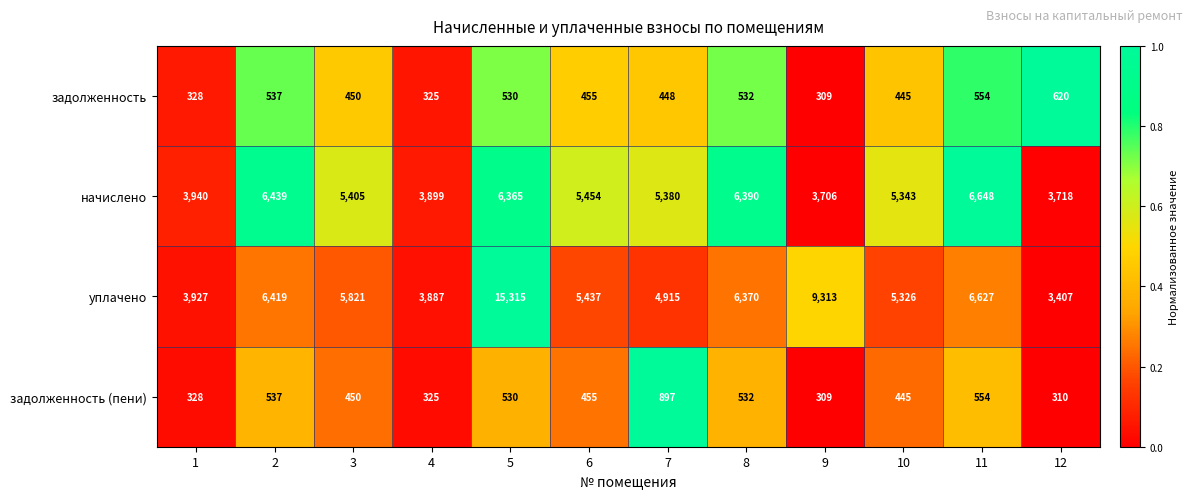

Where is задолженность (пени) nearest to the value 603?

11